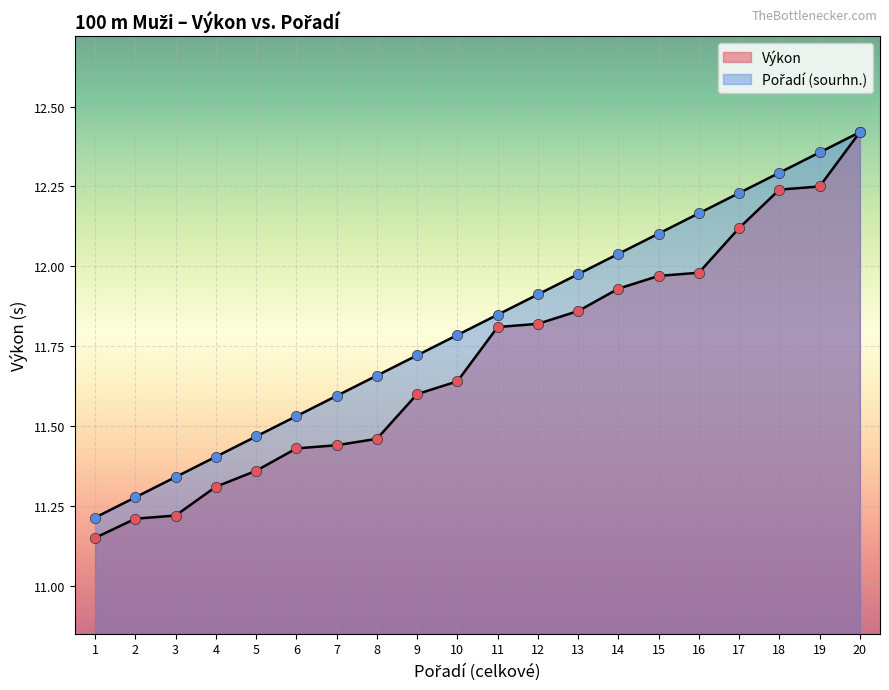

At how many categories does at least one series exceed 12?

7